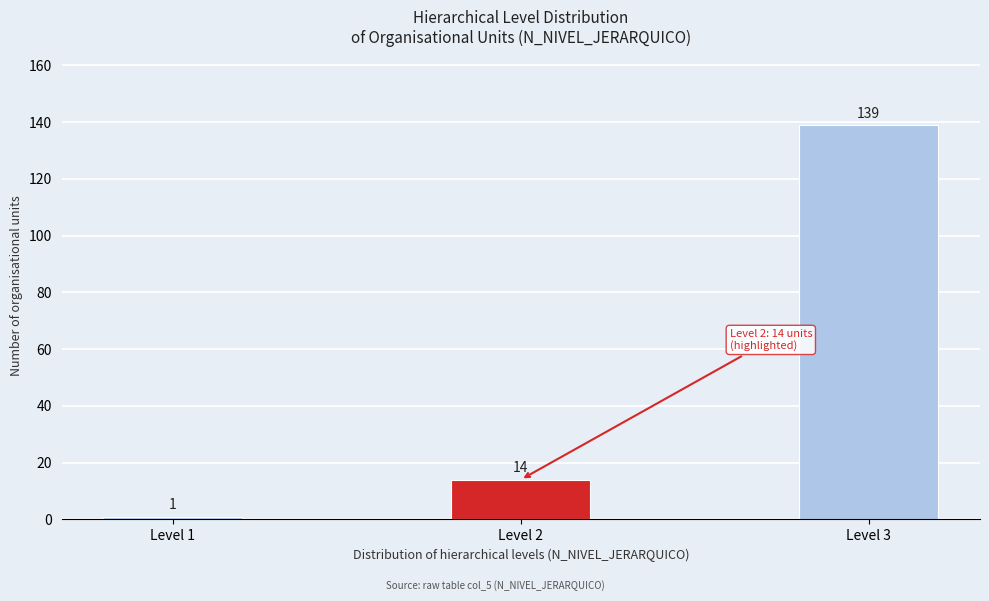

Reading left to right, transcribe all the data shown in this chart.

Level 1=1	Level 2=14	Level 3=139